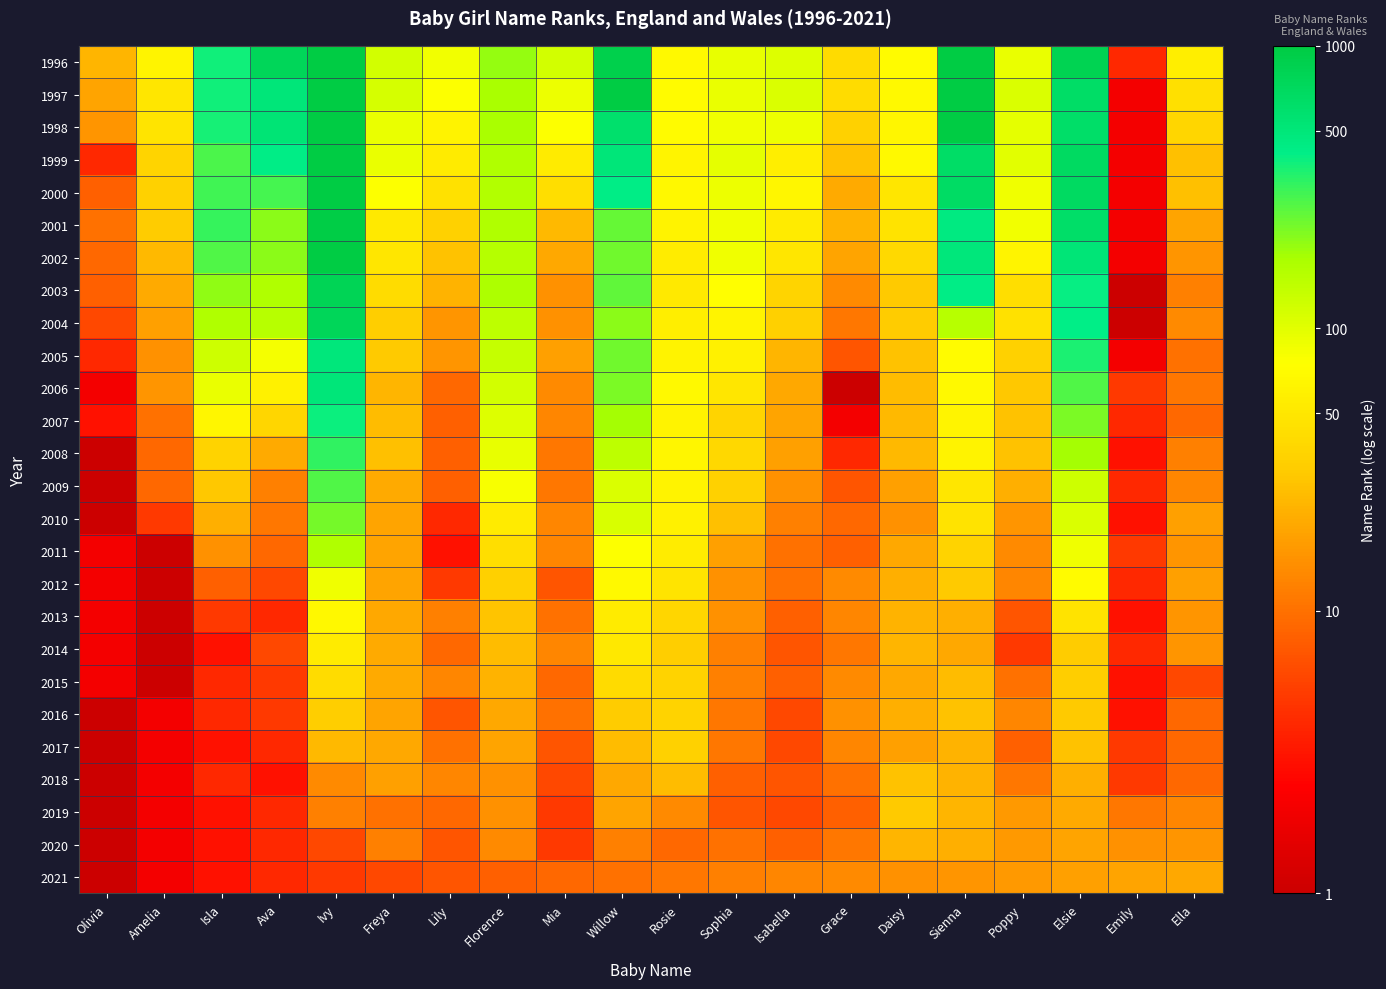

What is the total value across all series at Lily?

29.9